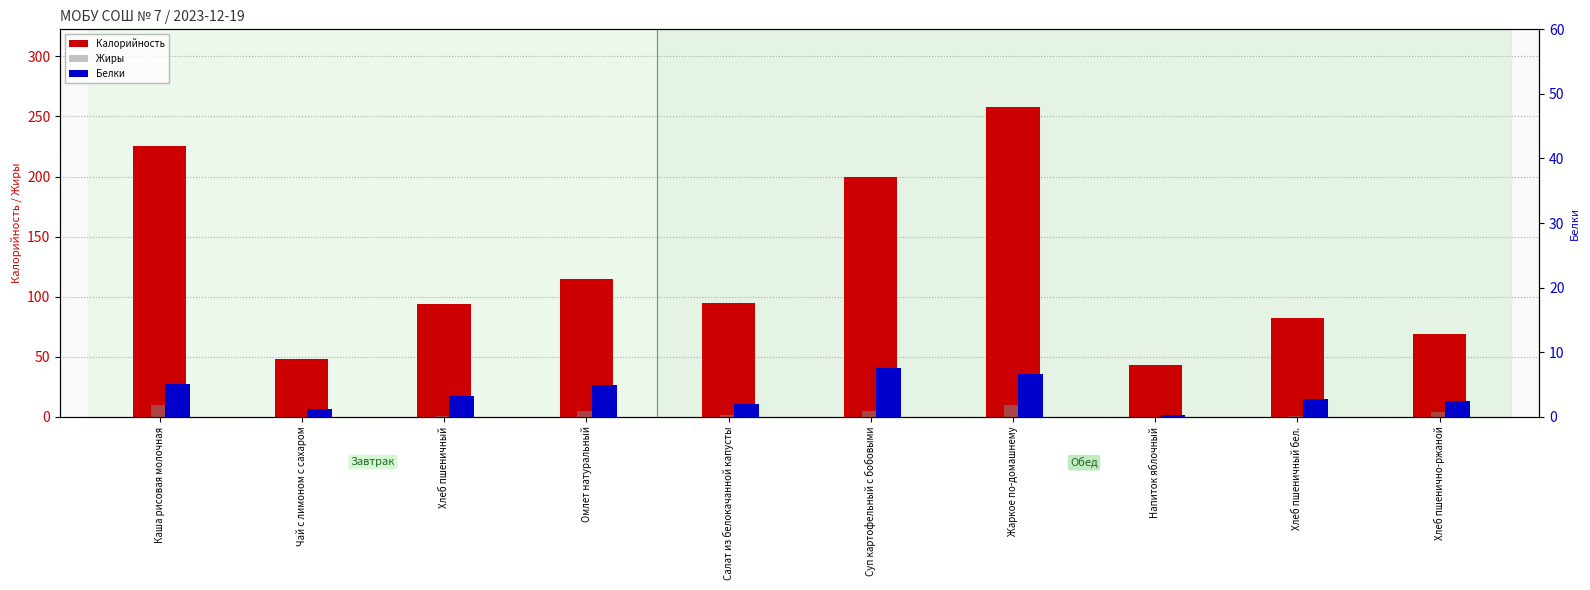

At how many categories does at least one series exceed 31?

10